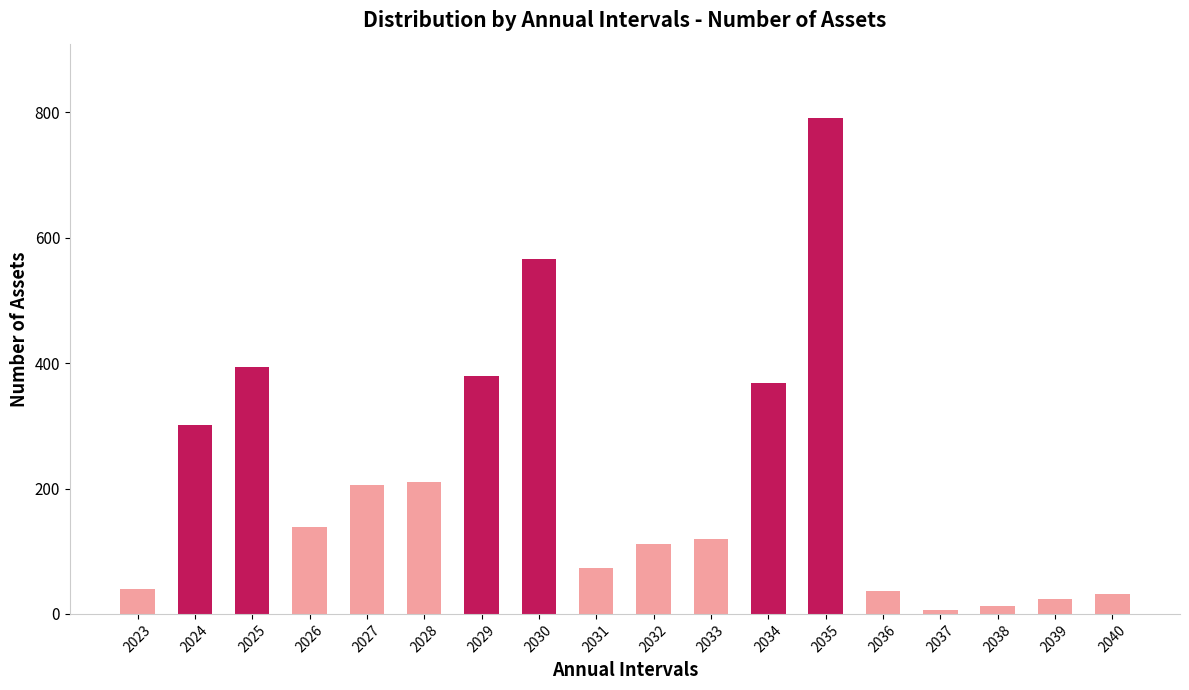

True or false: the data shows 566 at 2030.

True